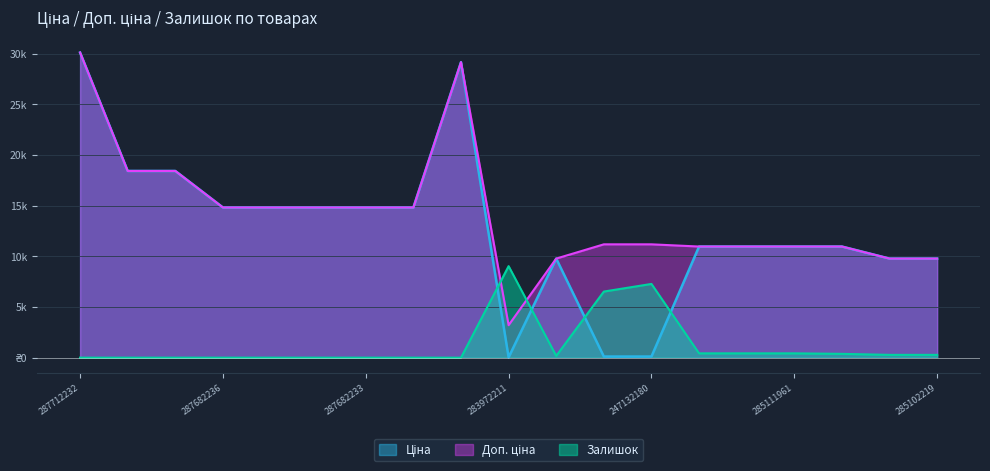

What is the label of the 10th point from the left?

283972211